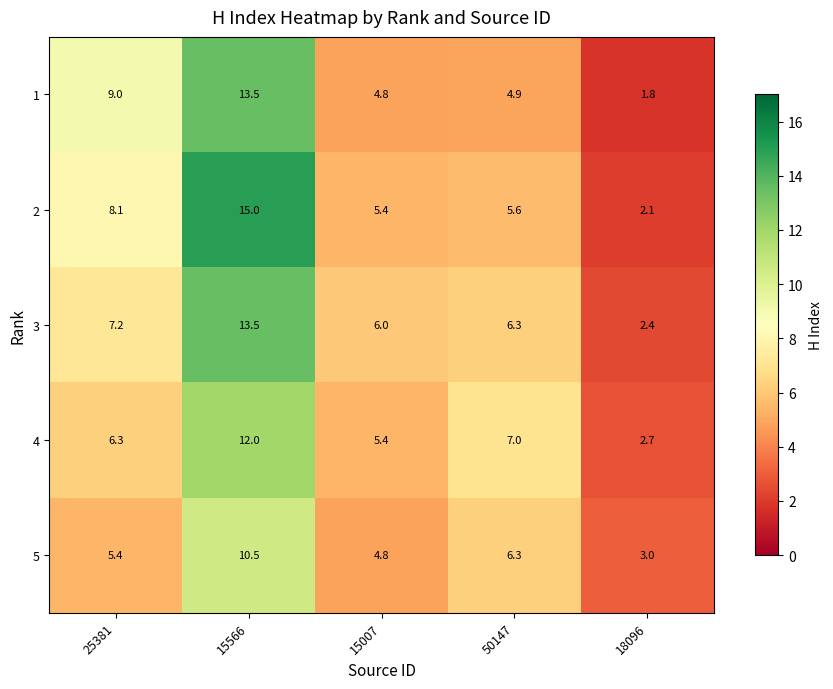

Which series has the widest spread of values?

2